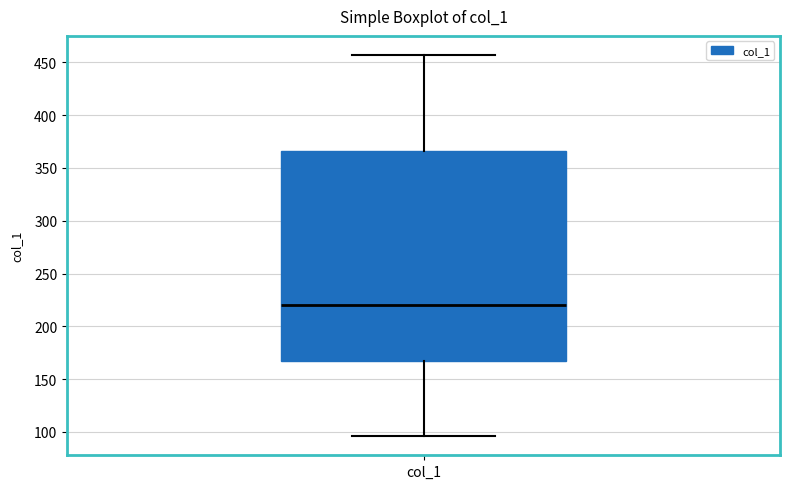

Where does the upper whisker of the box for col_1 end on the y-axis? The values are not printed on the chart, so give them approximately, as read against the axis.

455